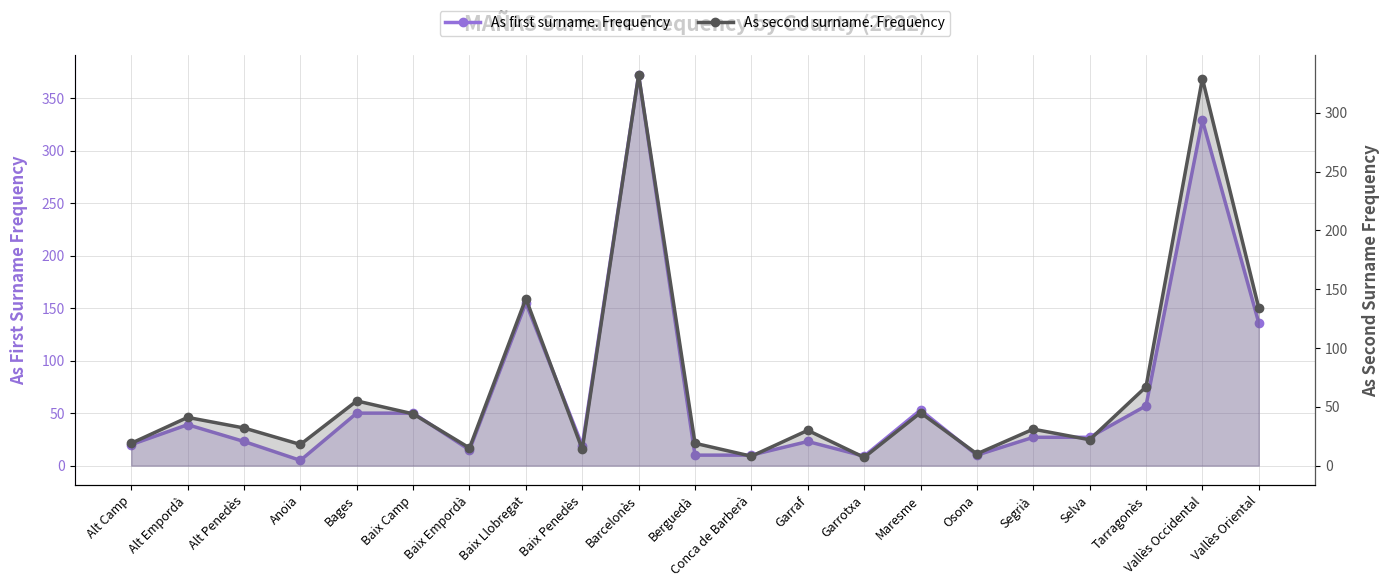

At which category does As second surname. Frequency reach its first local peak?

Alt Empordà